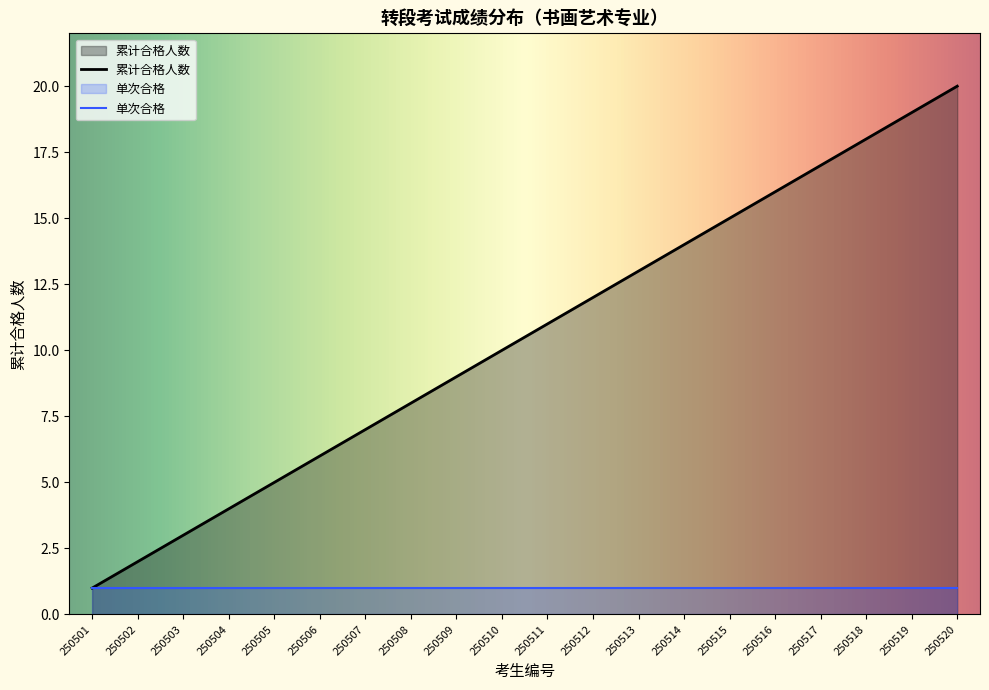

How many values exceed 11?

9